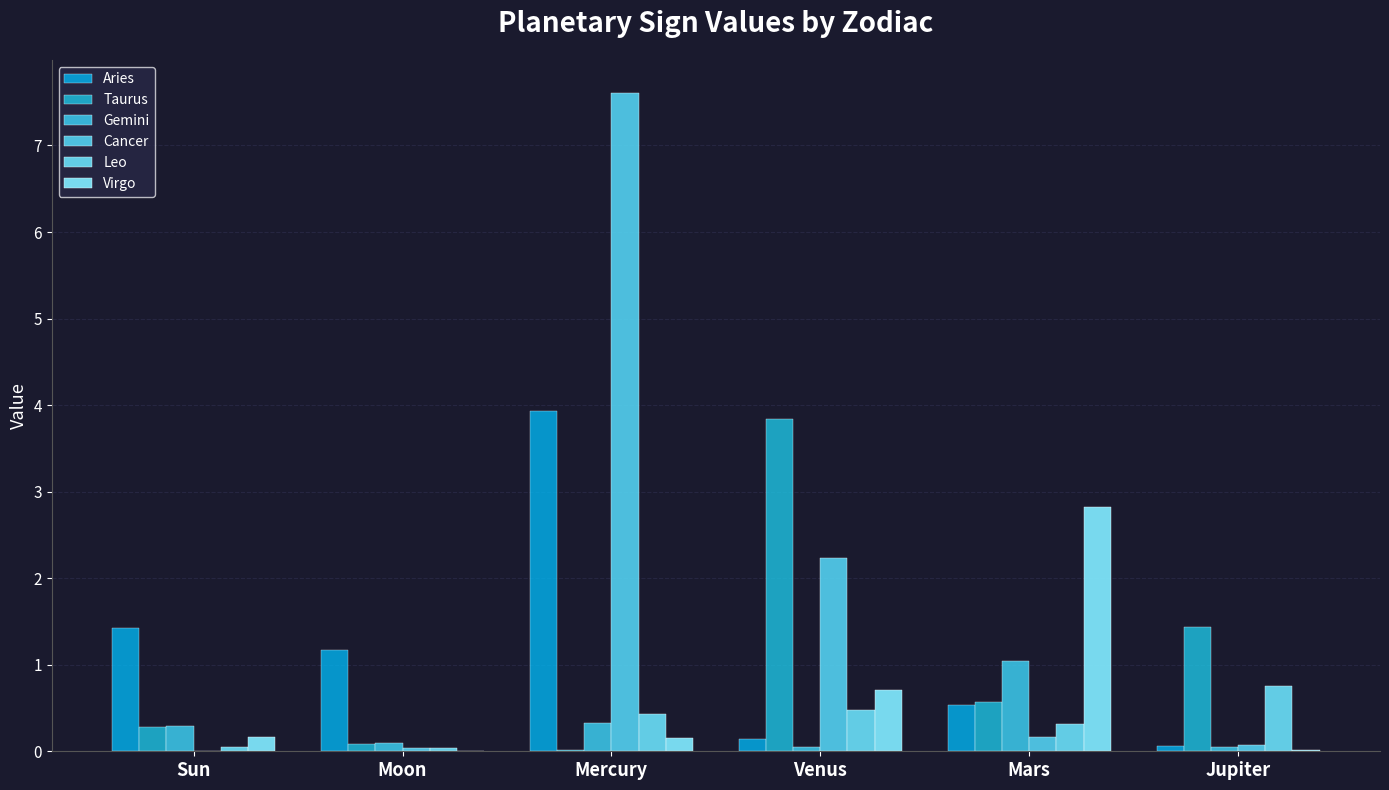

How many data points does each series have?

6